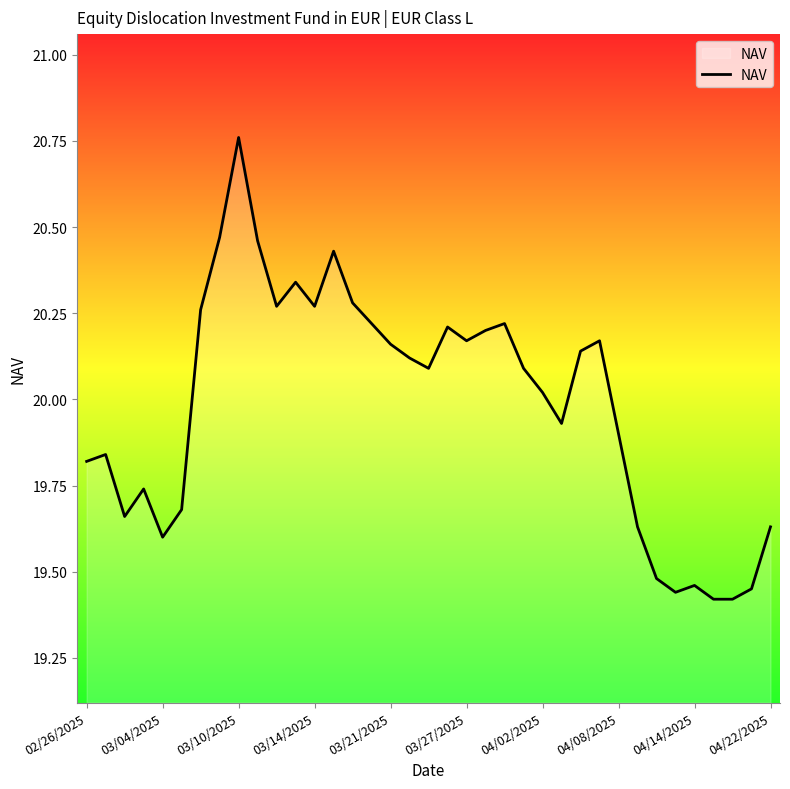

What is the difference between the maximum and minimum values?

1.3